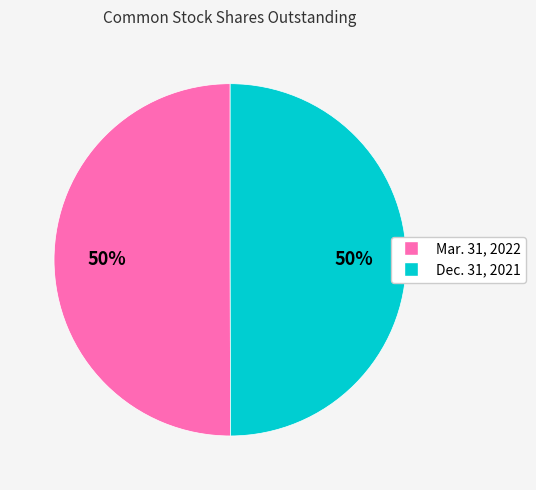

To the nearest percent, what percentage of the pie is Dec. 31, 2021?

50%